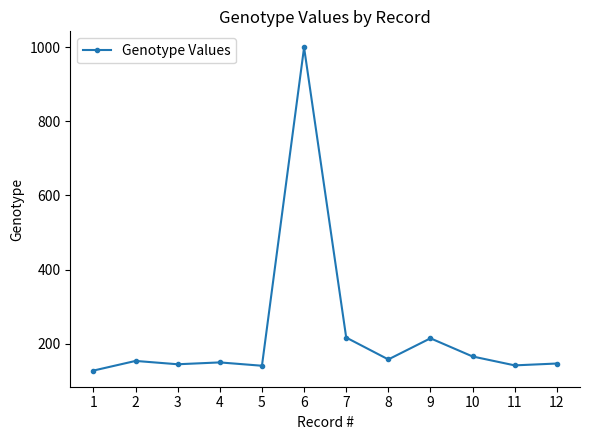

Read the value at 5.

141